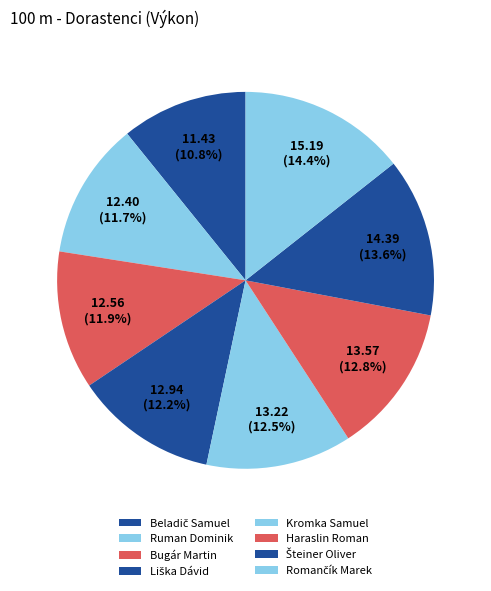

What percentage do Ruman Dominik and Šteiner Oliver together represent?

25.3%